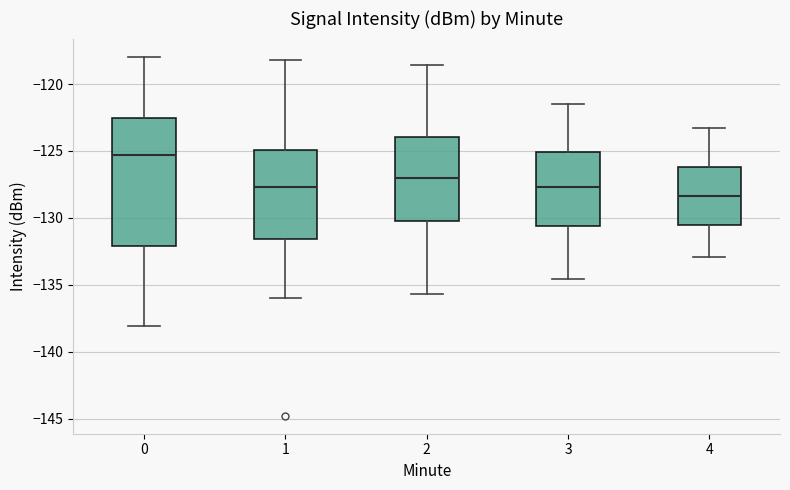

Which box has the lowest median line?

4